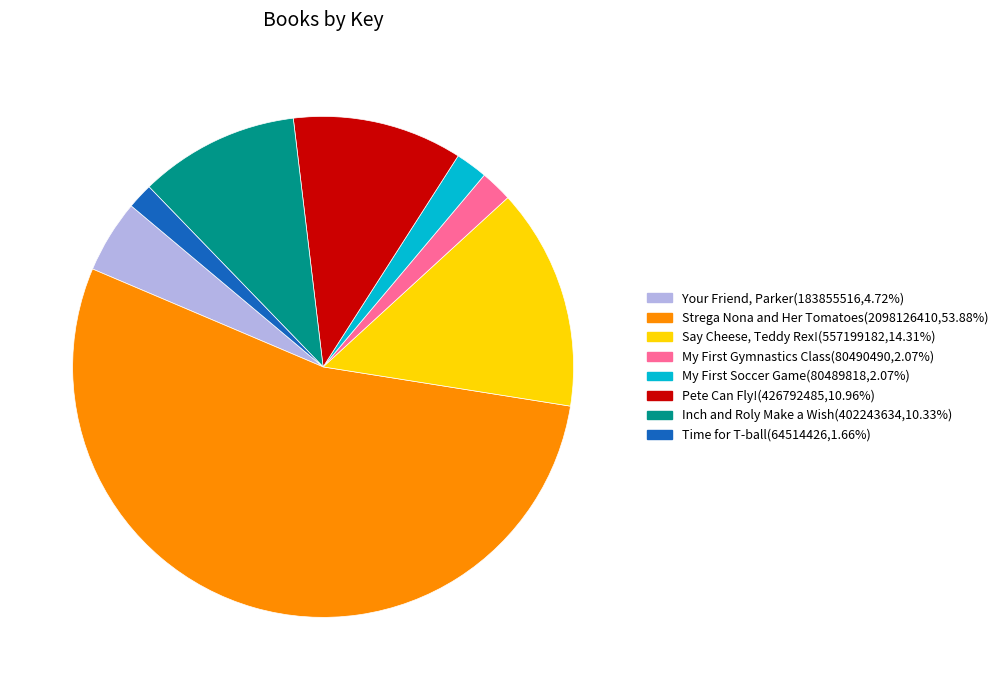

The Pete Can Fly! slice represents 1% of the pie. True or false?

False